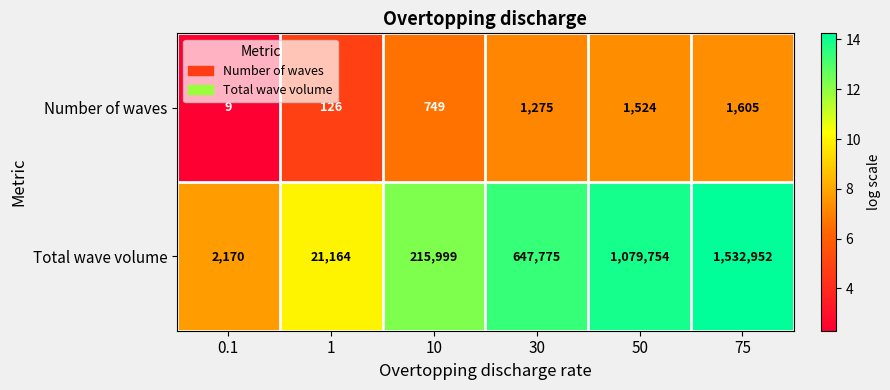

At which category is the sum across all series the highest?

75